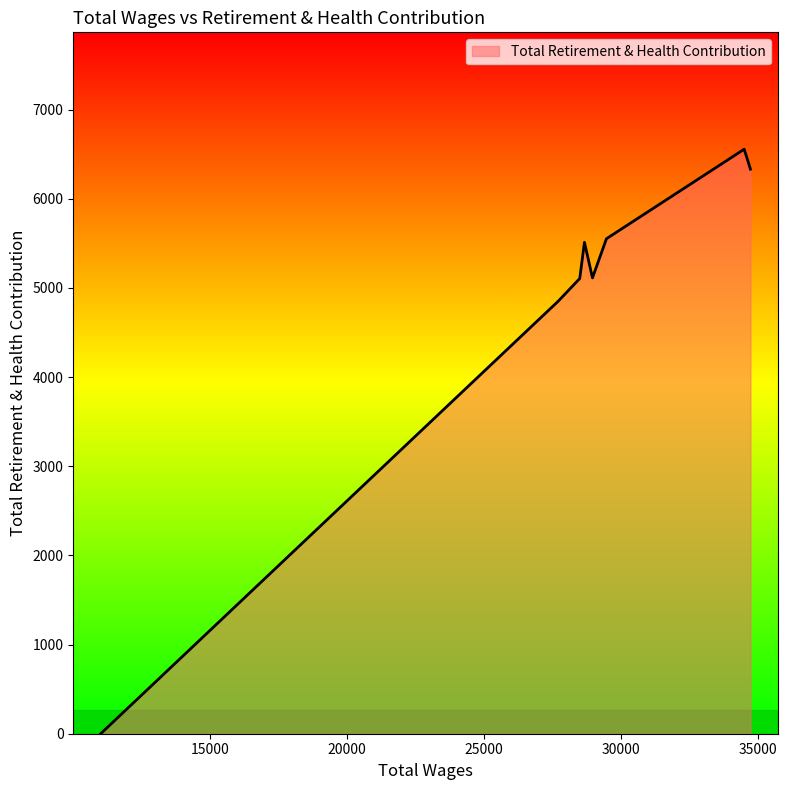

What is the greatest value displayed?

6555